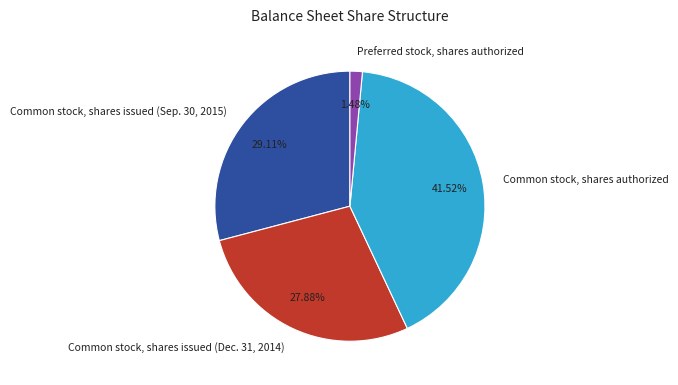

How many slices are in this pie chart?

4